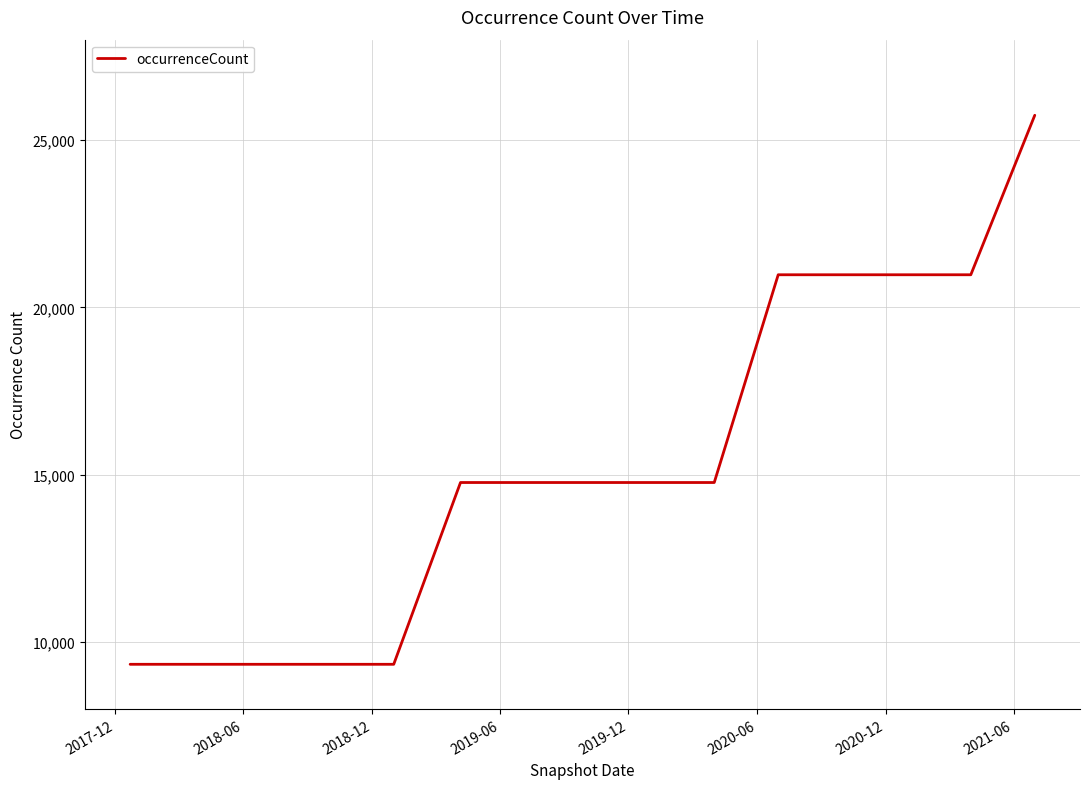

Does the chart have visible grid lines?

Yes